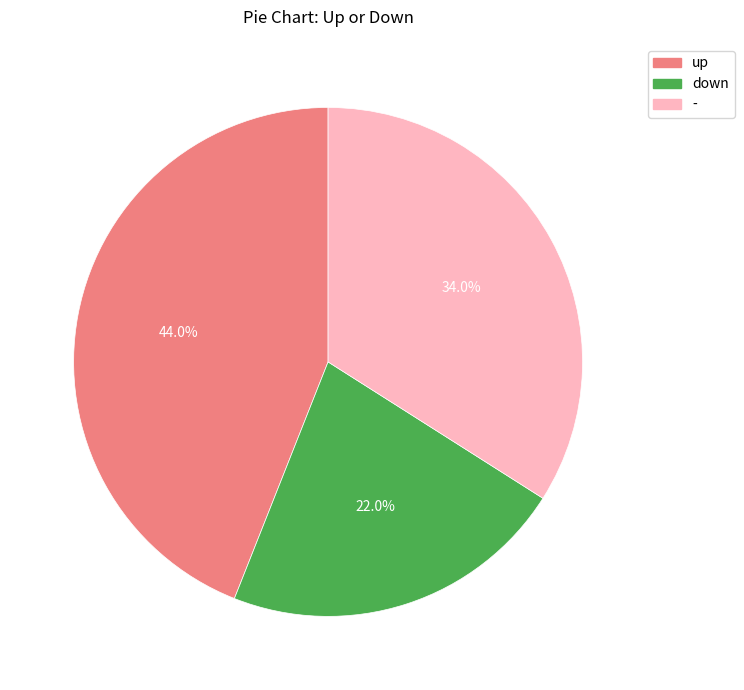

Do up and - together represent more than half of the pie?

Yes